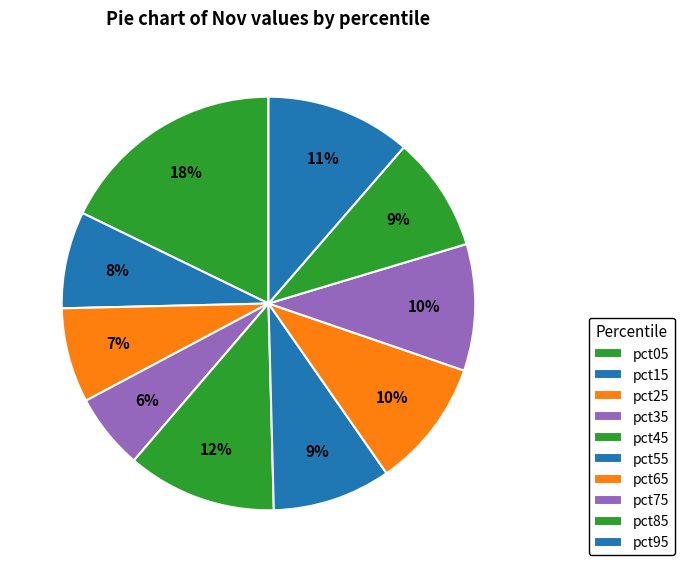

How many segments does this pie chart have?

10